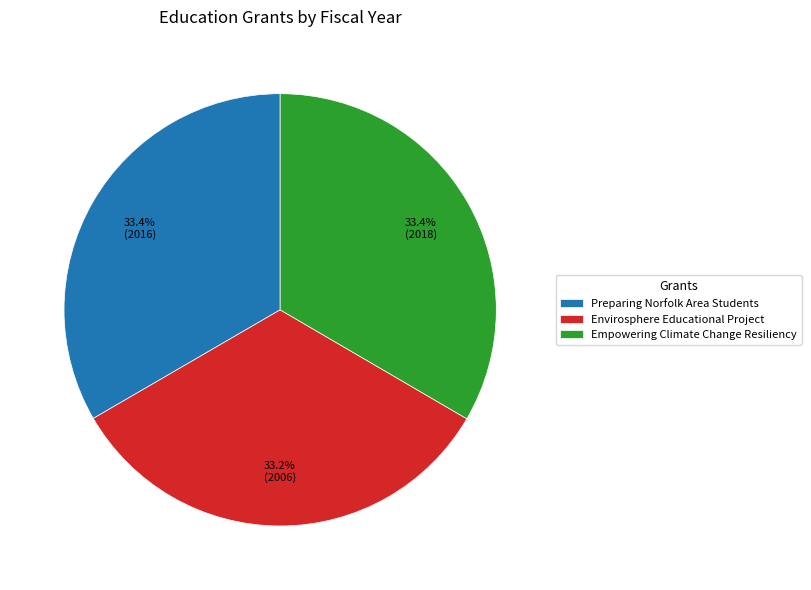

Approximately how many times larger is the value at Envirosphere Educational Project compared to Preparing Norfolk Area Students?

1.0